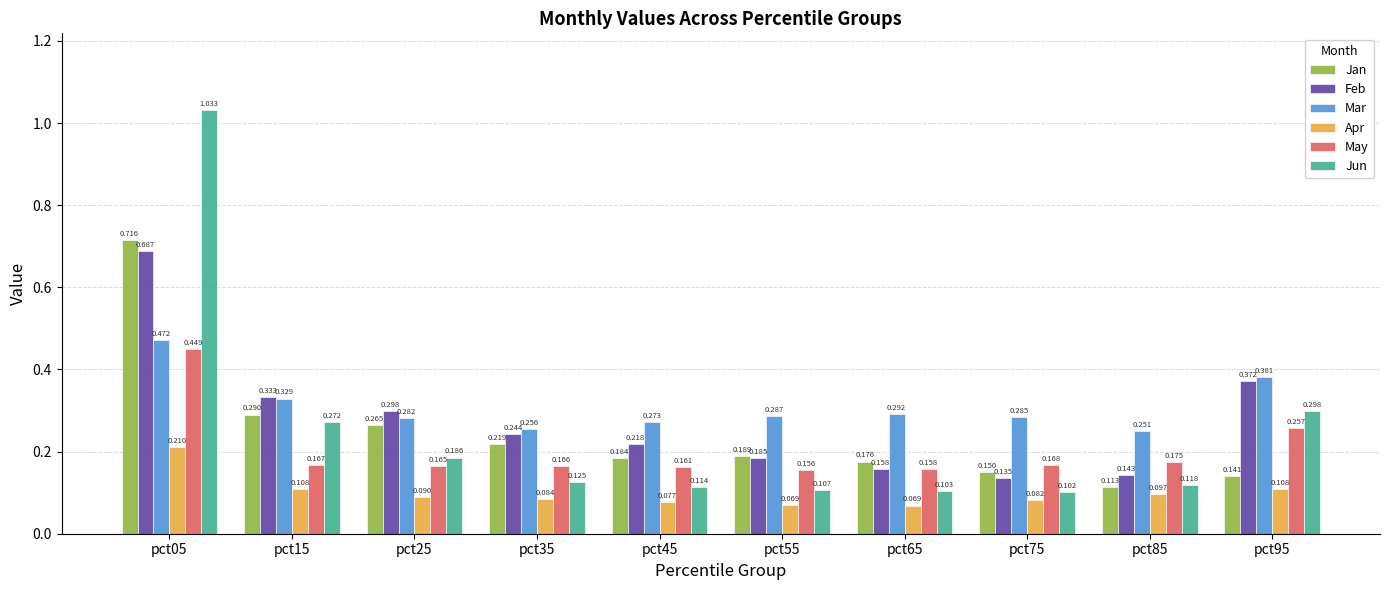

At which label is Mar closest to 0?

pct85